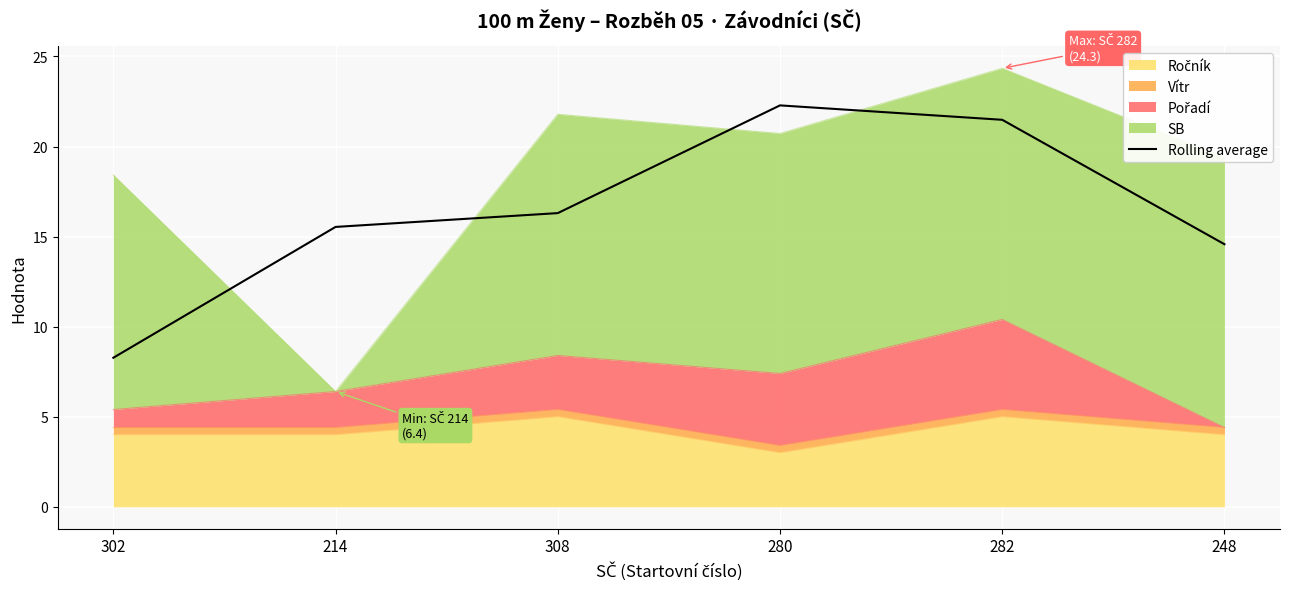

Where does the data first go above 16?

308